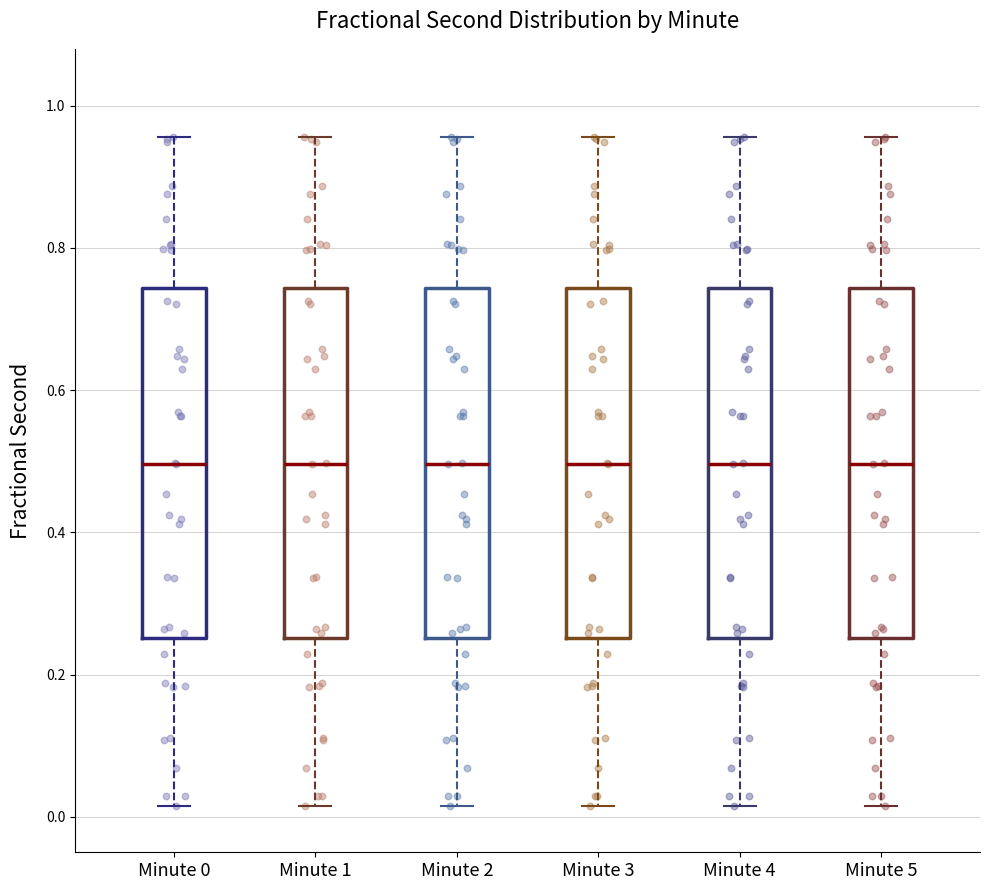

Reading left to right, transcribe this box plot: for each box, give where its median line is, the range the box spans, and where its two whiskers end, as read against the y-axis. The values are not printed on the chart, so give them approximately, as read against the axis.

Minute 0: median 0.50, box 0.26 to 0.74, whiskers 0.02 to 0.96
Minute 1: median 0.50, box 0.26 to 0.74, whiskers 0.02 to 0.96
Minute 2: median 0.50, box 0.26 to 0.74, whiskers 0.02 to 0.96
Minute 3: median 0.50, box 0.26 to 0.74, whiskers 0.02 to 0.96
Minute 4: median 0.50, box 0.26 to 0.74, whiskers 0.02 to 0.96
Minute 5: median 0.50, box 0.26 to 0.74, whiskers 0.02 to 0.96